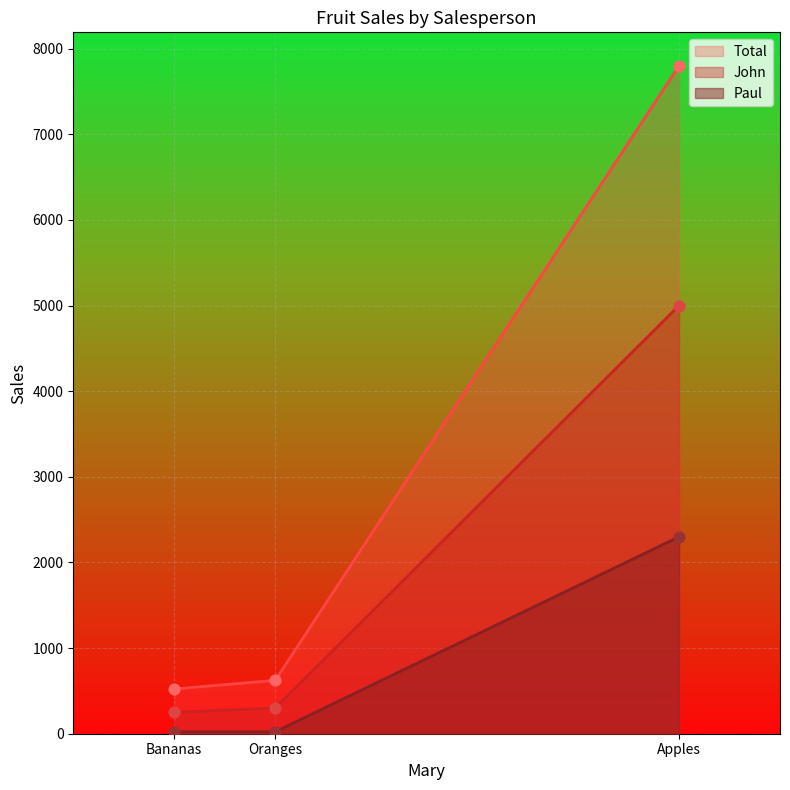

Is the value of Total at Apples greater than the value of John at Bananas?

Yes